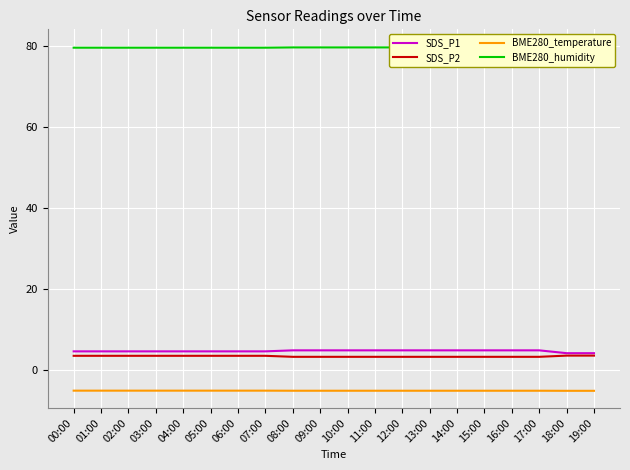

How many BME280_humidity values are between 79 and 80?

20